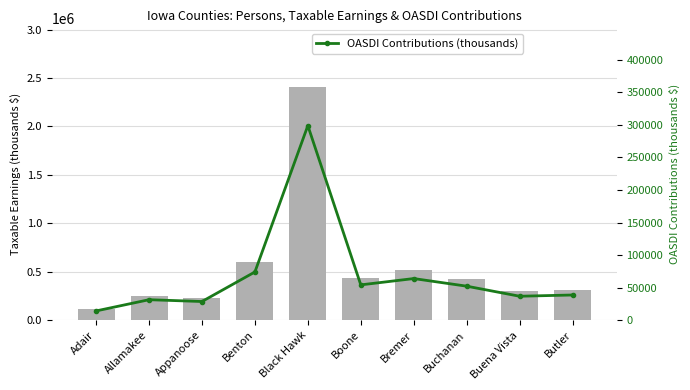

Is the value of OASDI Contributions (thousands) at Adair greater than the value of Taxable Earnings (thousands) at Adair?

No